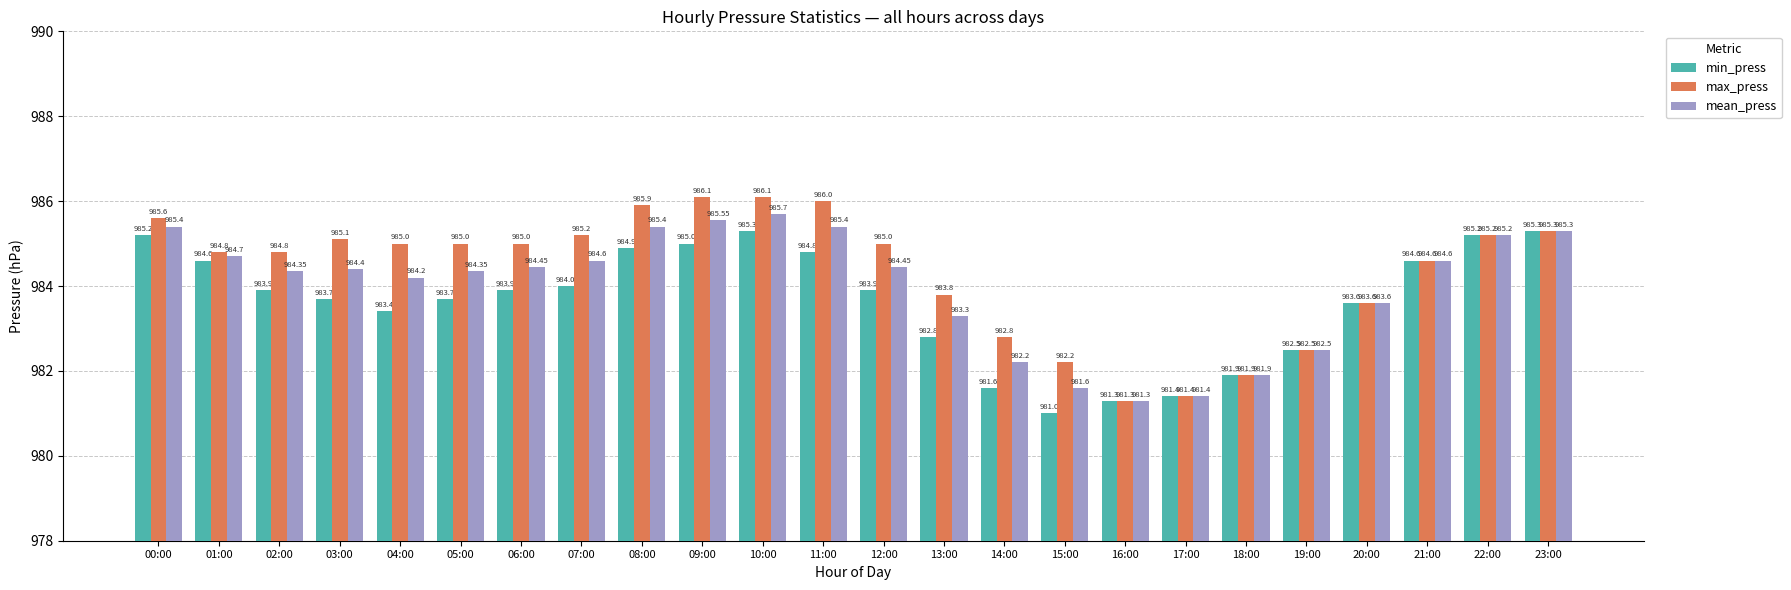

True or false: mean_press has a value of 981.3 at 16:00.

True